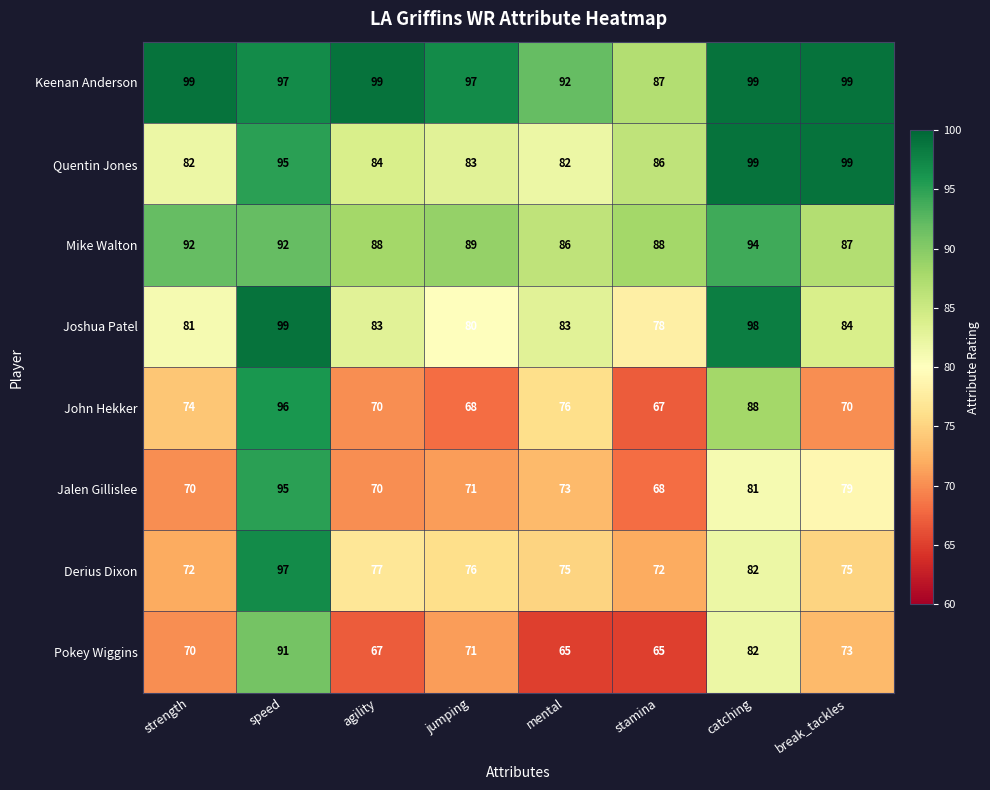

At which category is the sum across all series the highest?

speed